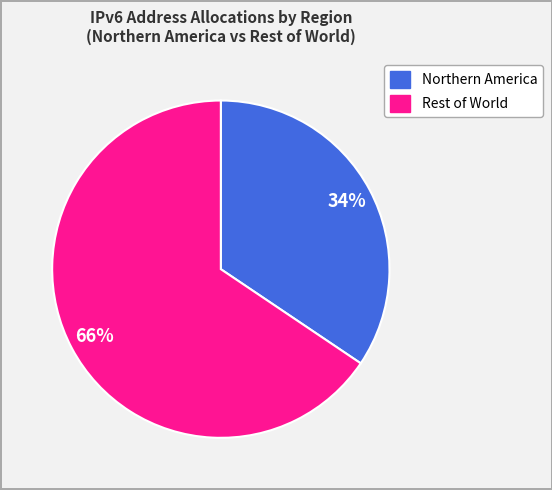

To the nearest percent, what is the average slice percentage?

50%